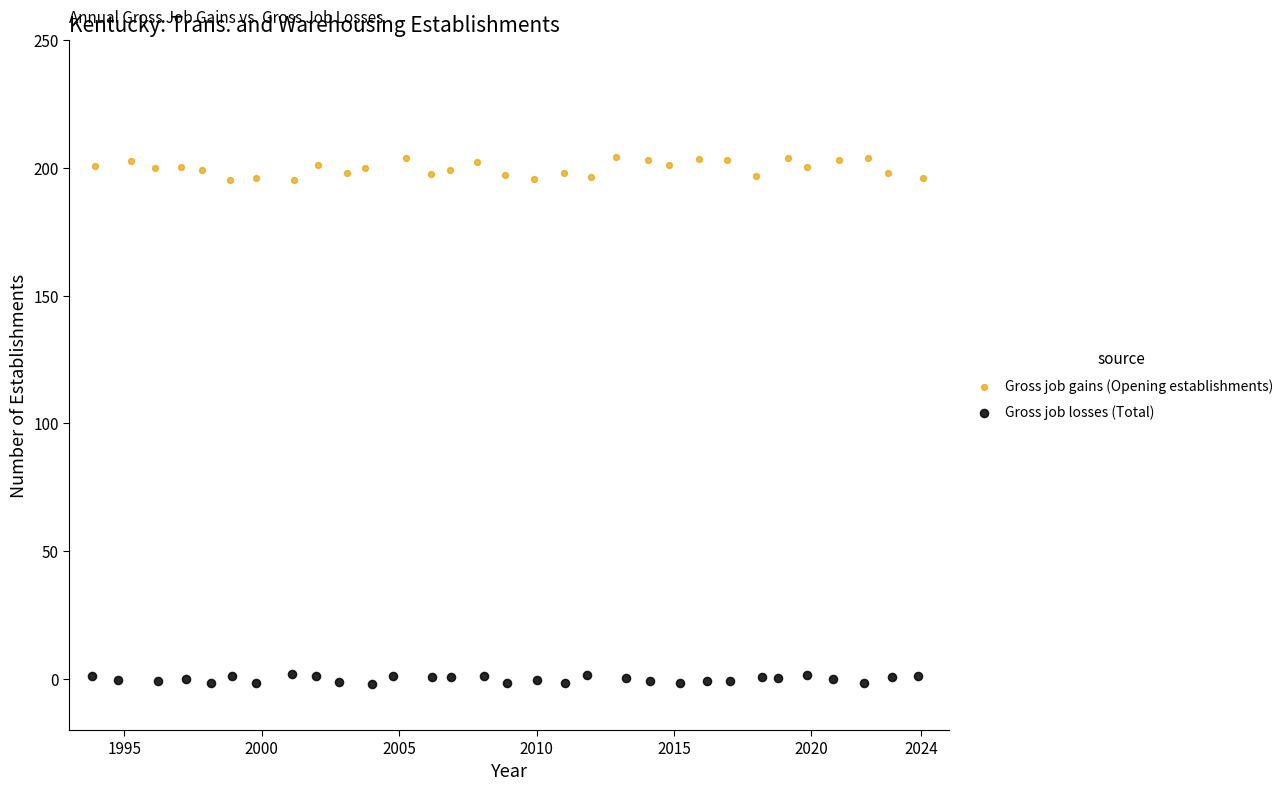

Which series has the largest Y range (max minus min)?

Gross job gains (Opening establishments)